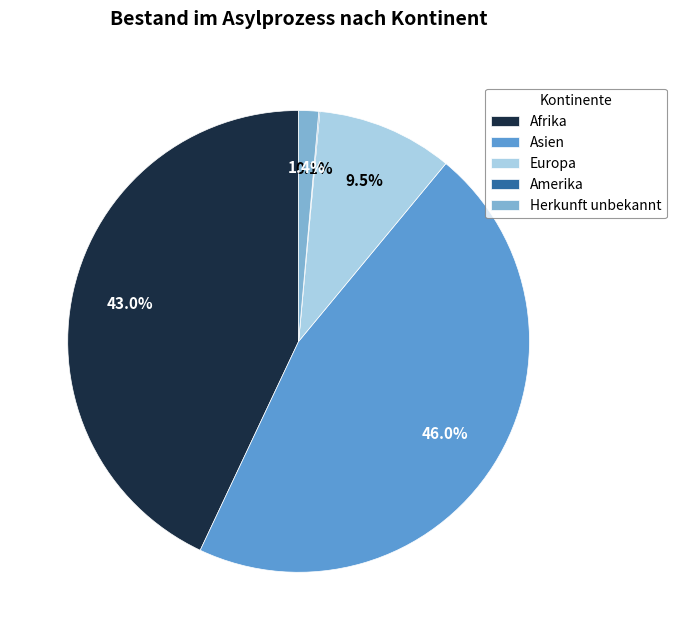

Which has a higher value, Afrika or Herkunft unbekannt?

Afrika